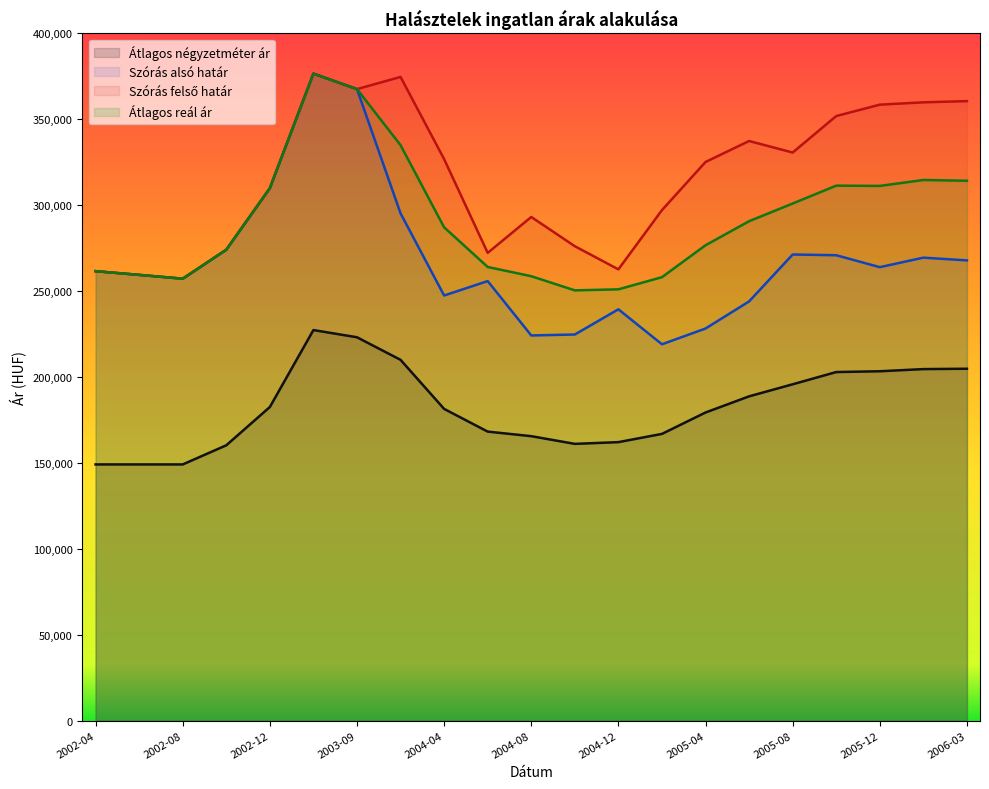

What is the difference between the maximum and minimum values in the Szórás alsó határ series?

157549